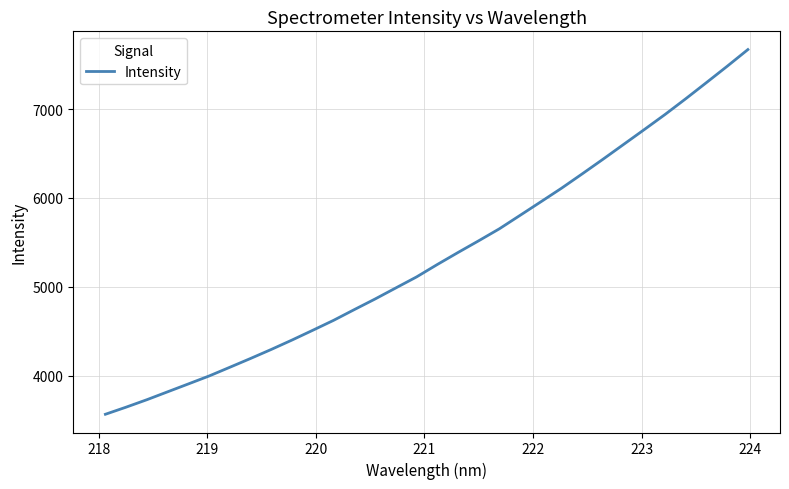

True or false: there are more than 2 points higher than both neighbors.

False